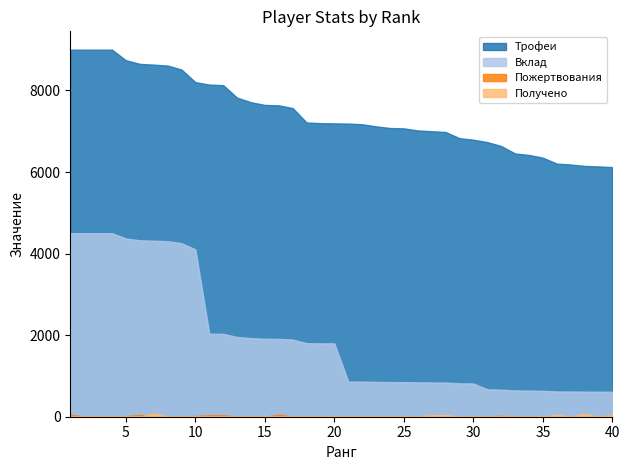

Is it true that Вклад equals 465 at 30?

False